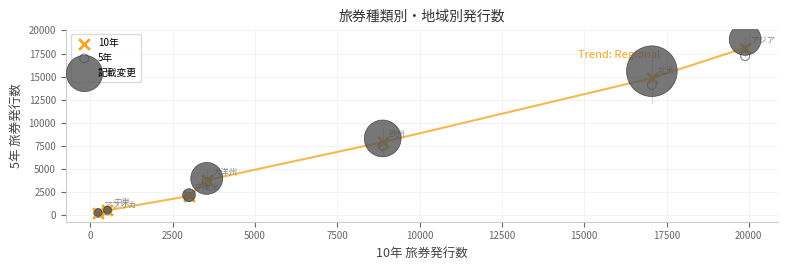

What are all the series names shown in the legend?

10年, 5年, 記載変更